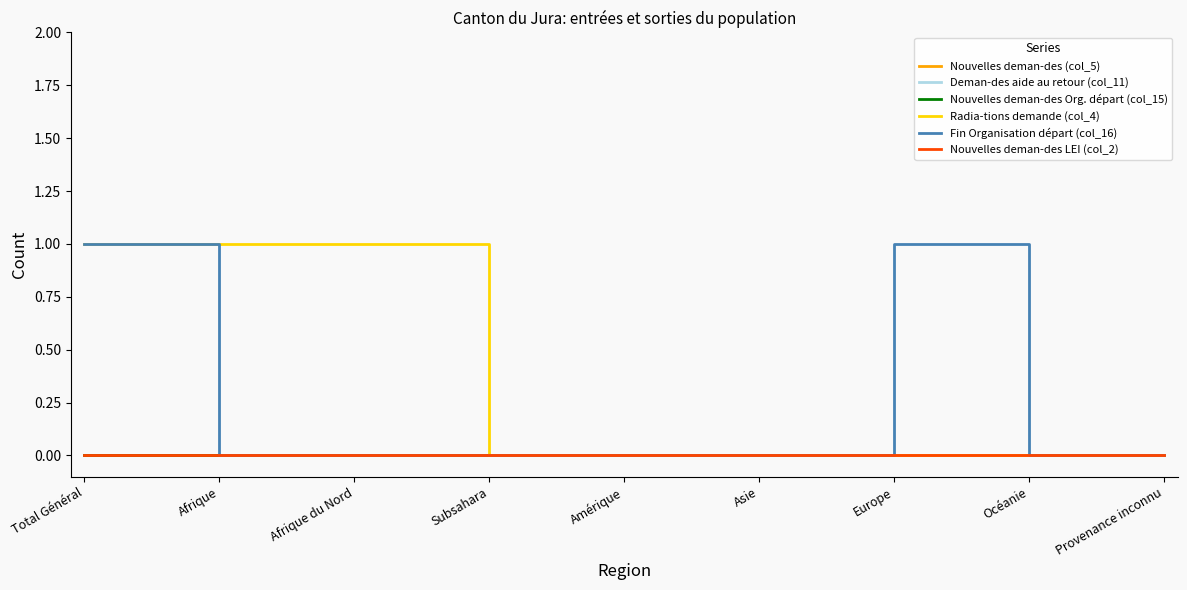

Between Afrique du Nord and Subsahara, which series saw the biggest shift?

Radia-tions demande (col_4)